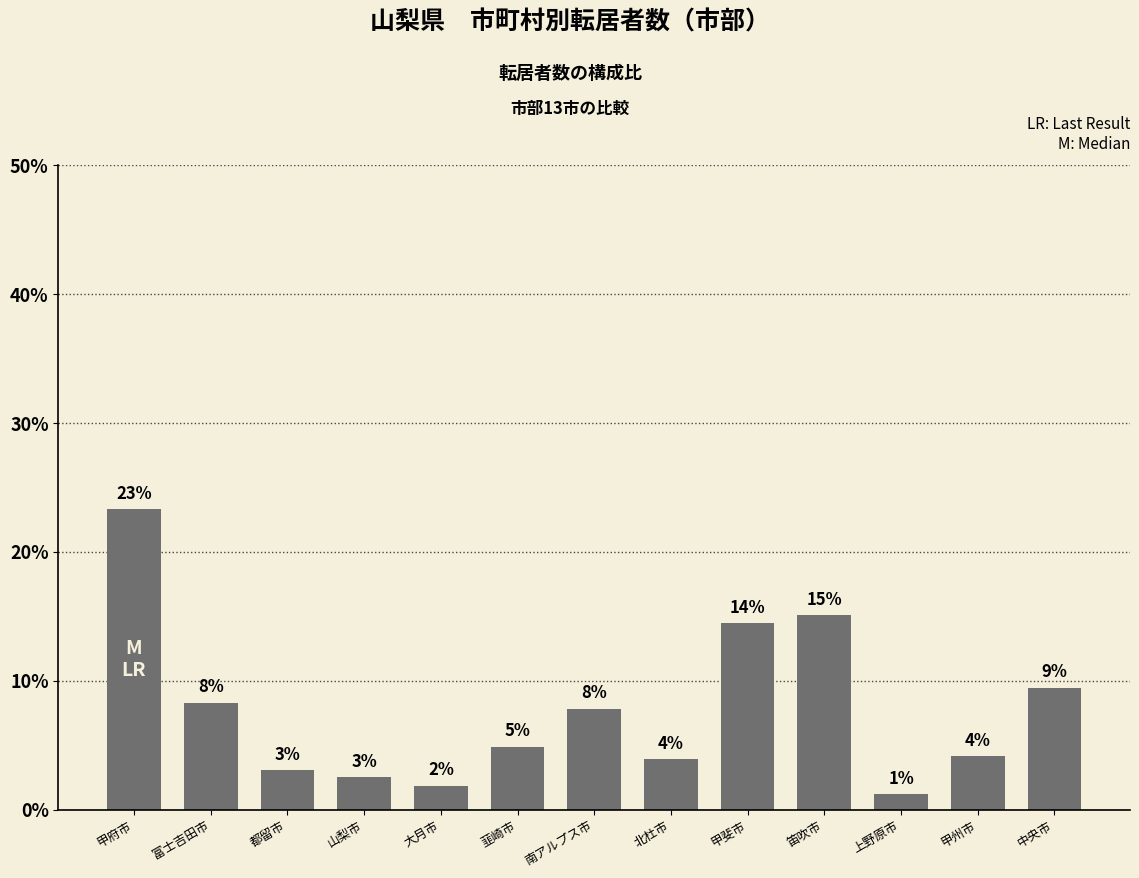

What is the difference between the maximum and minimum values?

22.1